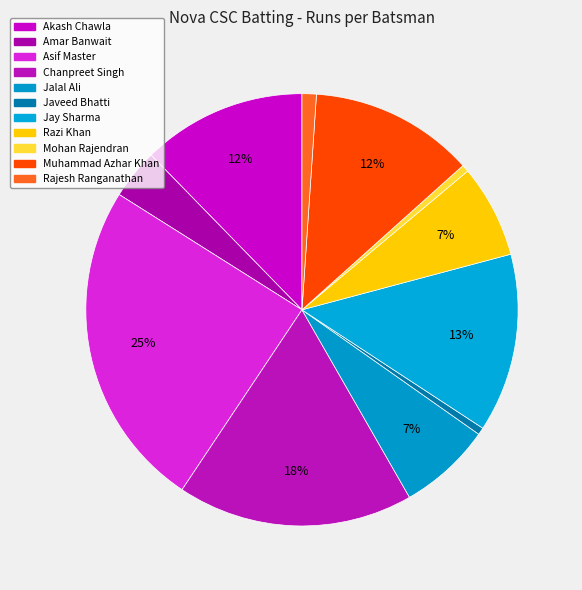

Does Akash Chawla represent more than half of the total?

No